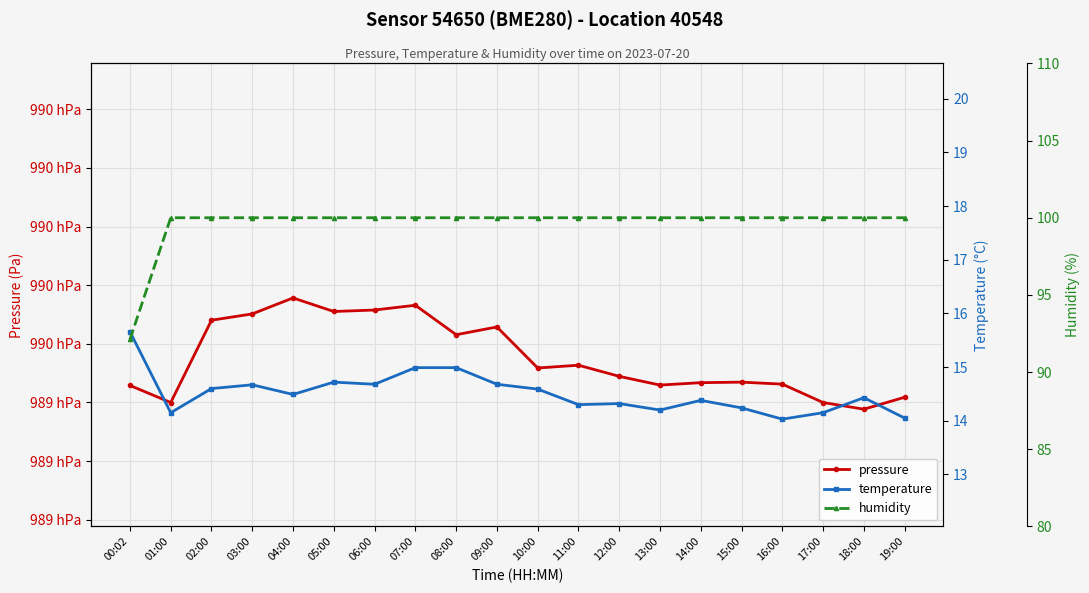

Does the chart display data point markers on the line(s)?

Yes